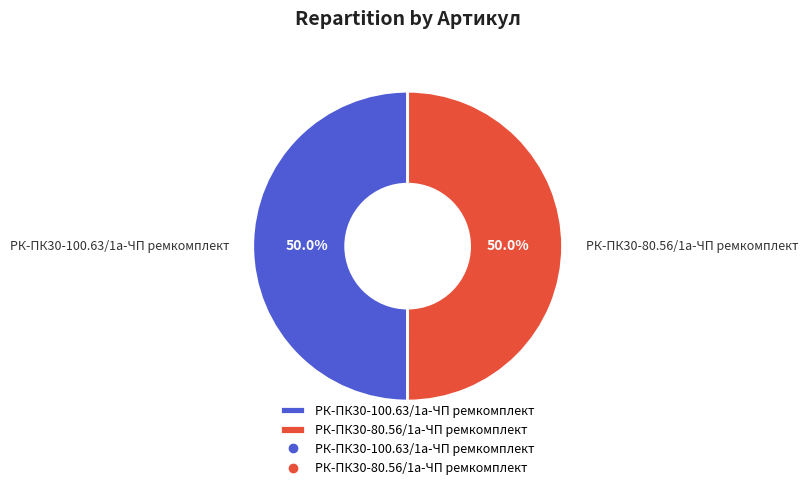

What percentage is the РК-ПК30-80.56/1а-ЧП ремкомплект slice, to the nearest percent?

50%